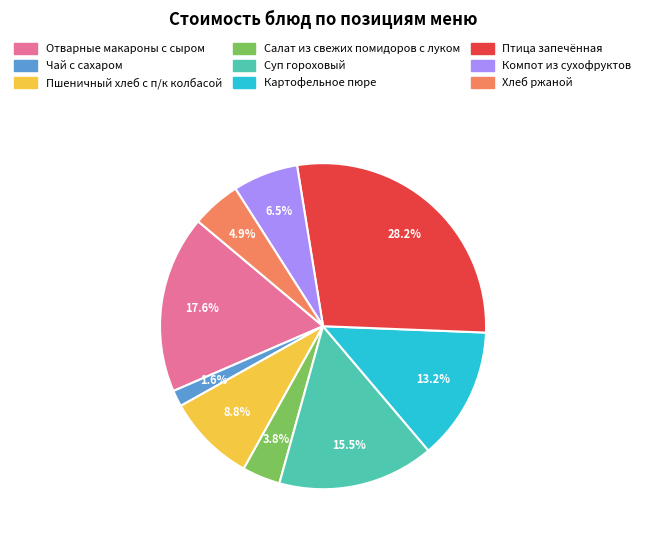

To the nearest percent, what is the average slice percentage?

11%